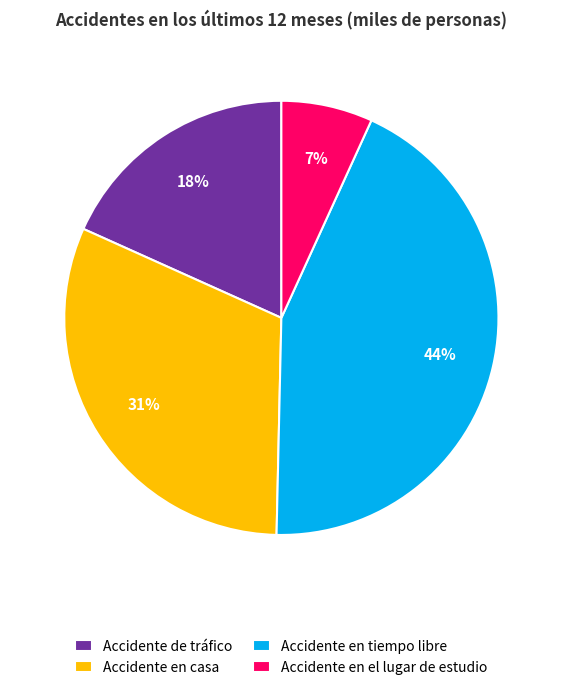

The Accidente de tráfico slice represents 18% of the pie. True or false?

True